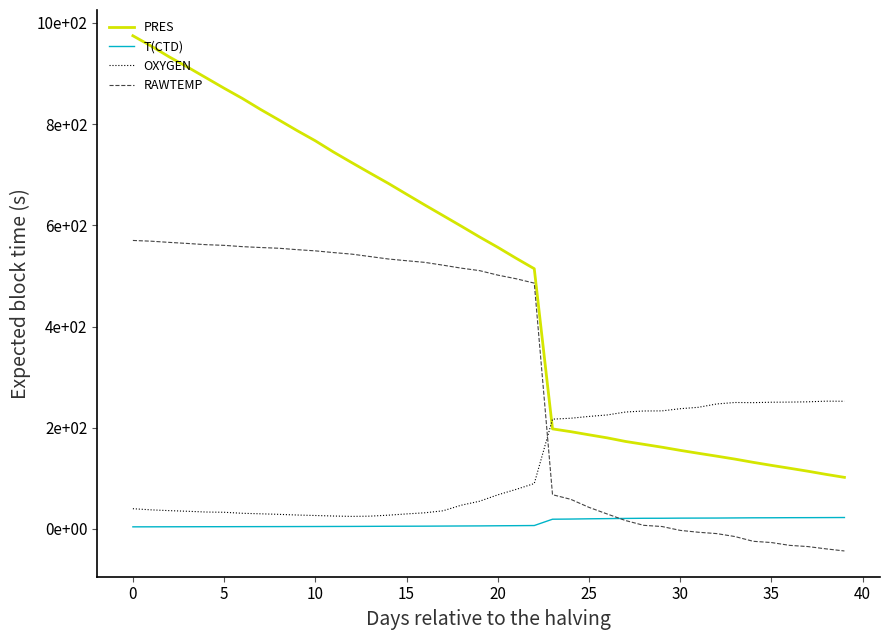

Which series has the widest spread of values?

PRES